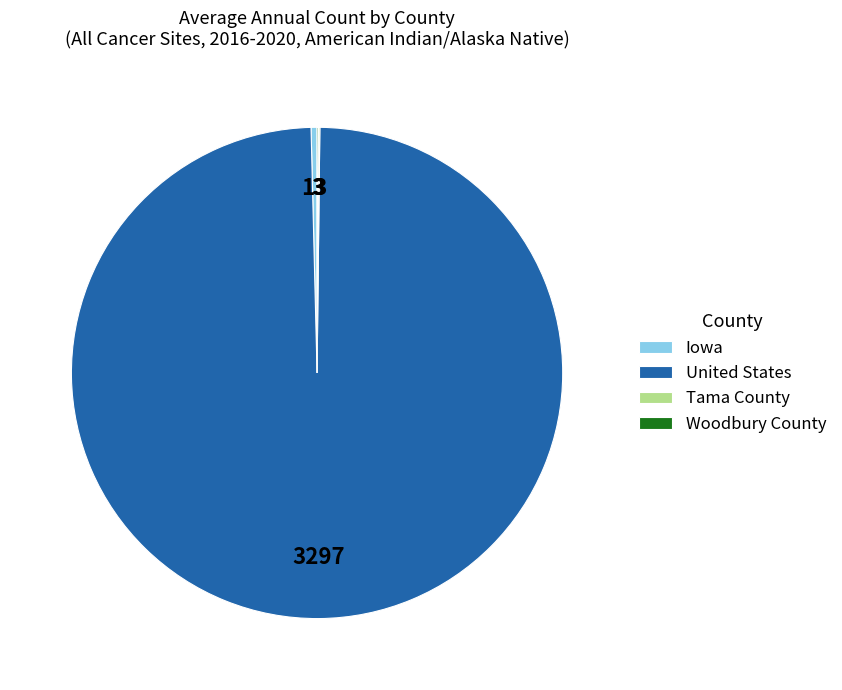

Which category has the biggest portion of the pie?

United States